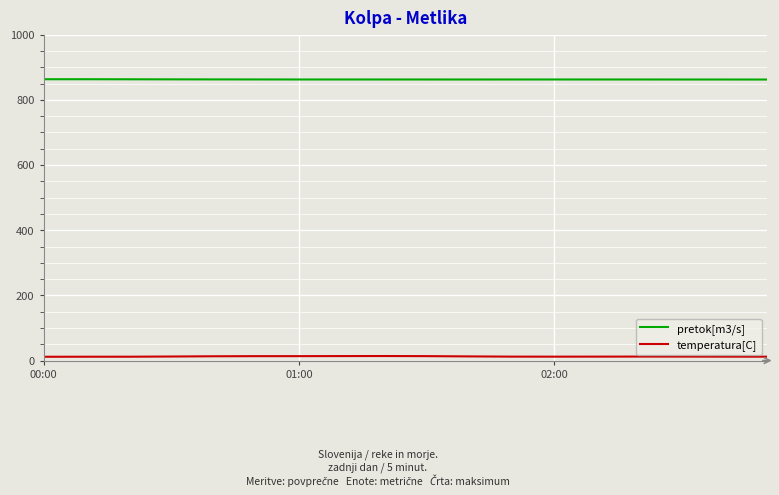

Which series has the largest total across all categories?

pretok[m3/s]